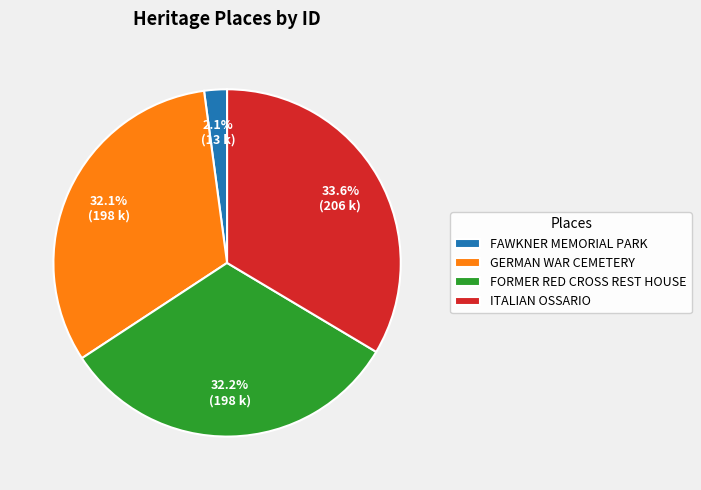

To the nearest percent, what percentage of the pie is GERMAN WAR CEMETERY?

32%